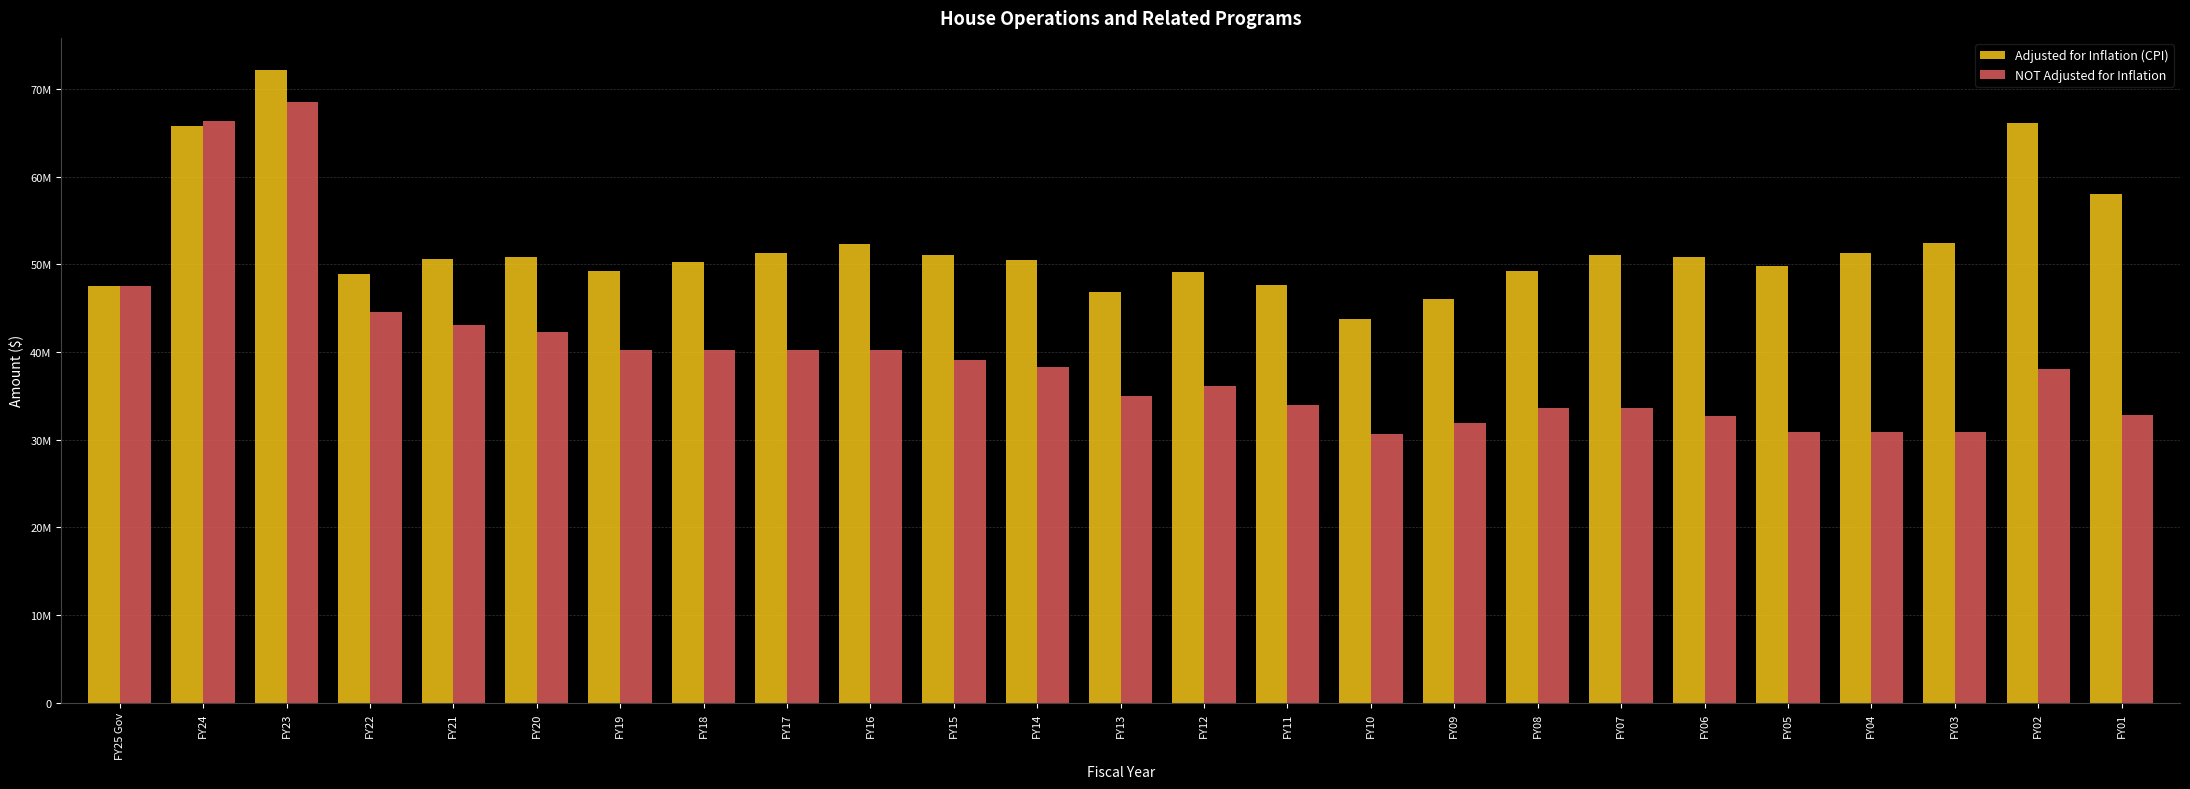

What are all the series names shown in the legend?

Adjusted for Inflation (CPI), NOT Adjusted for Inflation